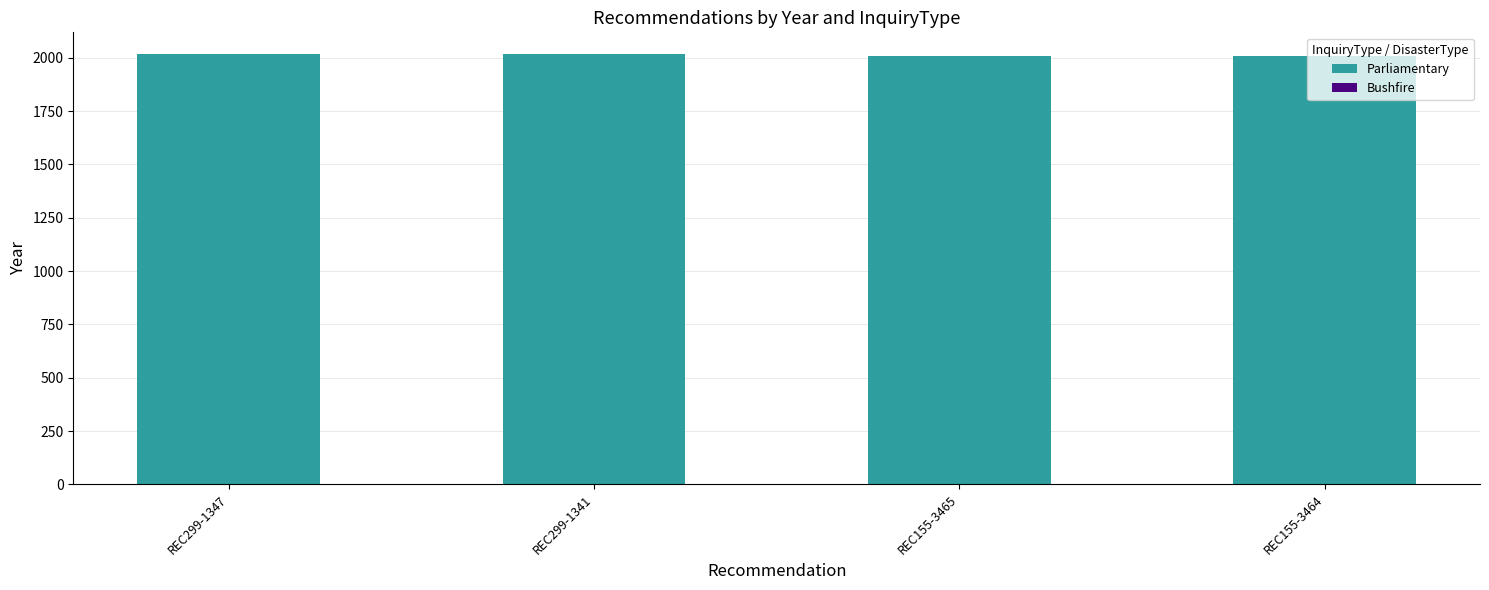

Does the chart contain stacked bars?

Yes